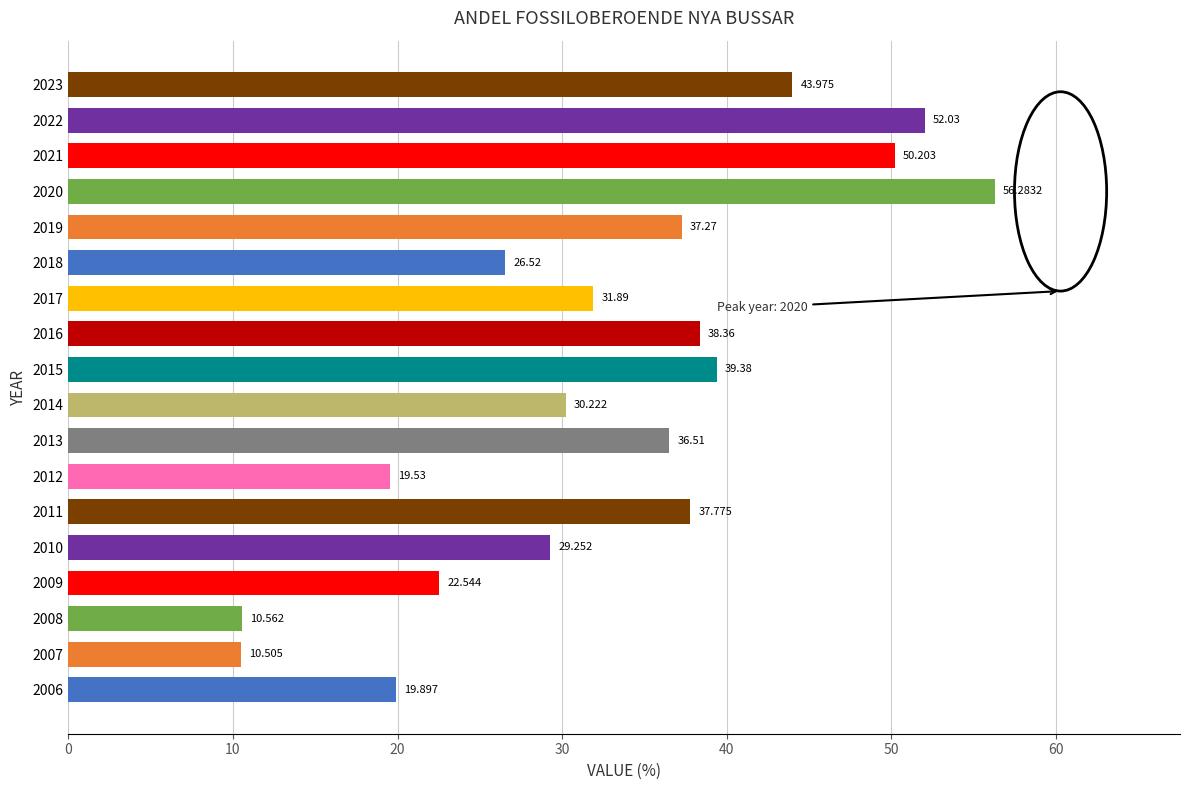

How many bars are there in total?

18